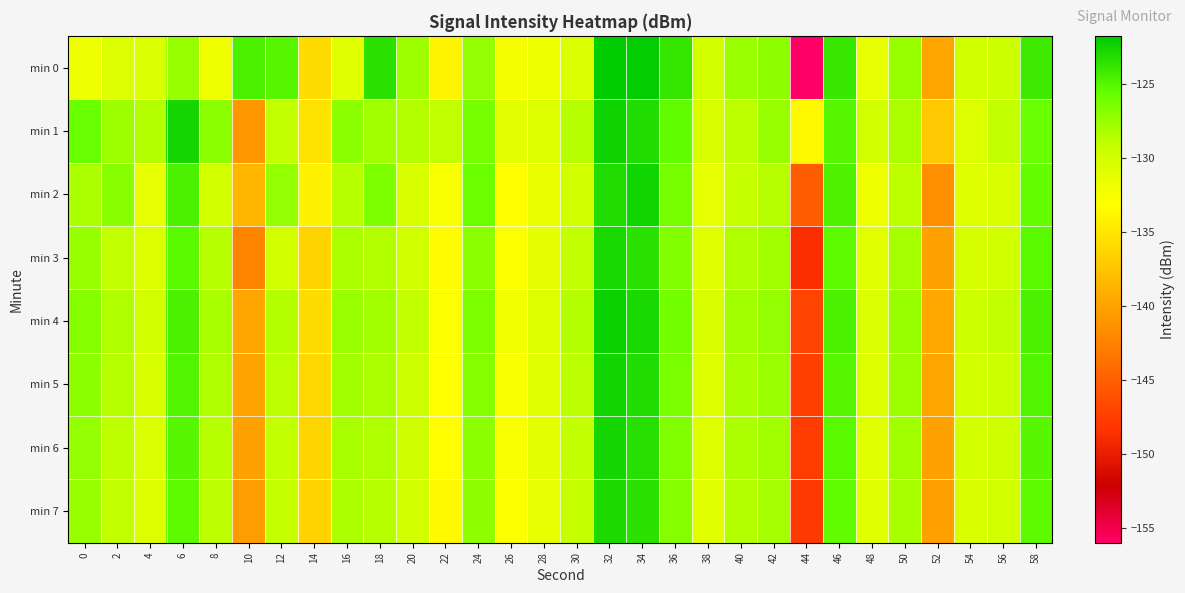

What is the spread (max minus min) of values at 42?

1.5